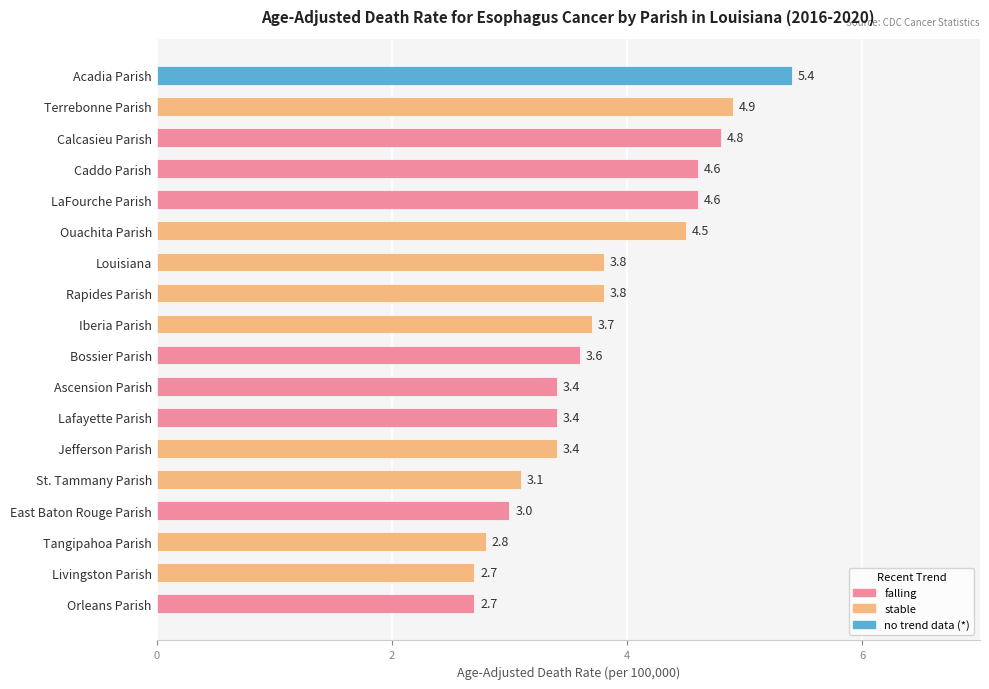

Reading bottom to top, what are all the values shown in this chart?

Orleans Parish=2.7	Livingston Parish=2.7	Tangipahoa Parish=2.8	East Baton Rouge Parish=3.0	St. Tammany Parish=3.1	Jefferson Parish=3.4	Lafayette Parish=3.4	Ascension Parish=3.4	Bossier Parish=3.6	Iberia Parish=3.7	Rapides Parish=3.8	Louisiana=3.8	Ouachita Parish=4.5	LaFourche Parish=4.6	Caddo Parish=4.6	Calcasieu Parish=4.8	Terrebonne Parish=4.9	Acadia Parish=5.4